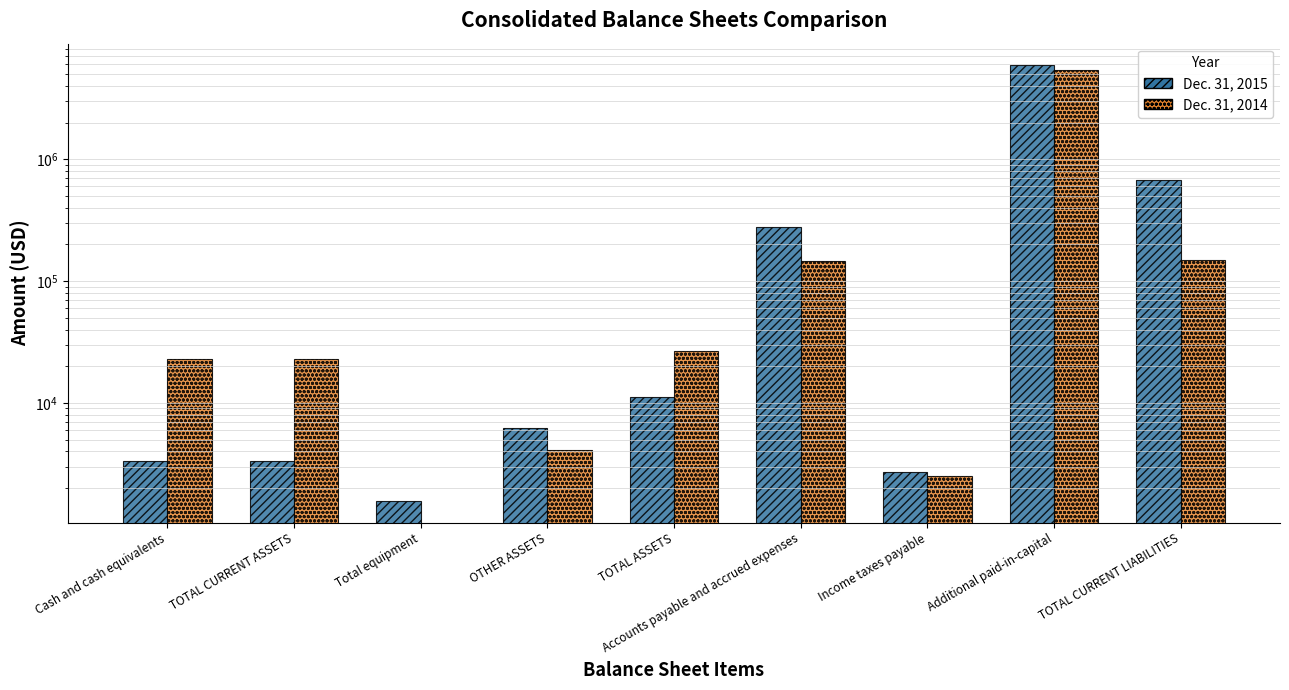

The Dec. 31, 2014 series shows 2500 at Income taxes payable. True or false?

True